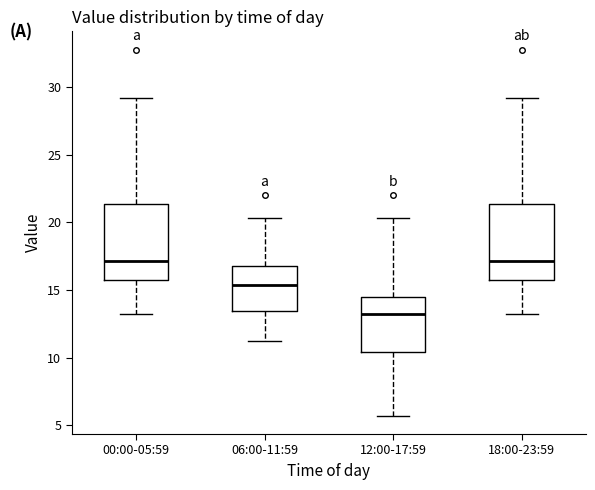

Where does the lower whisker of the box for 00:00-05:59 end on the y-axis? The values are not printed on the chart, so give them approximately, as read against the axis.

13.0